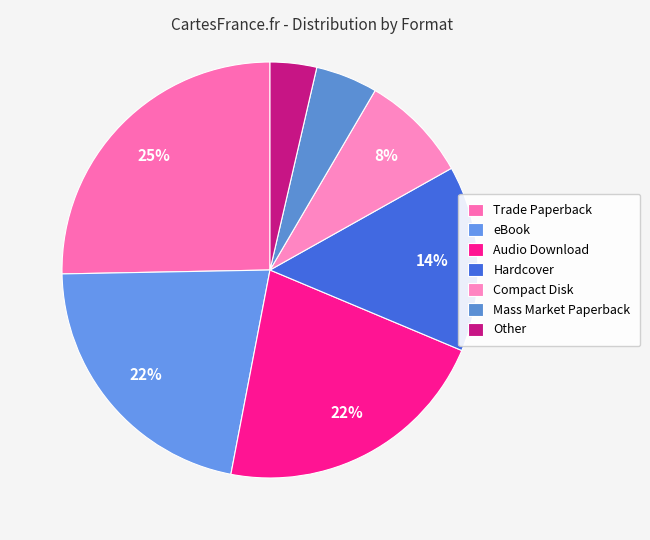

How many slices are in this pie chart?

7